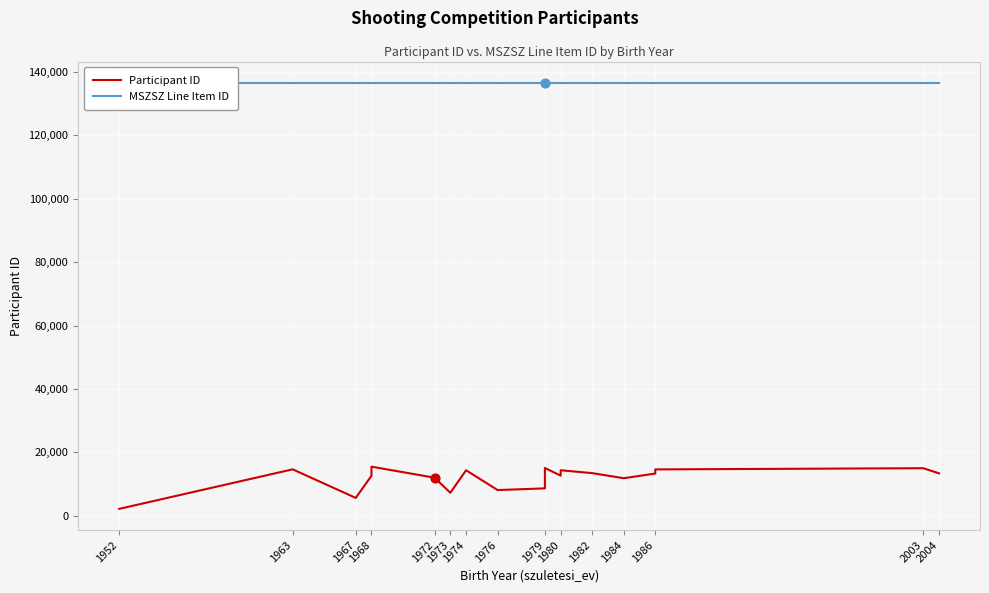

Which series contains the lowest Y value?

Participant ID